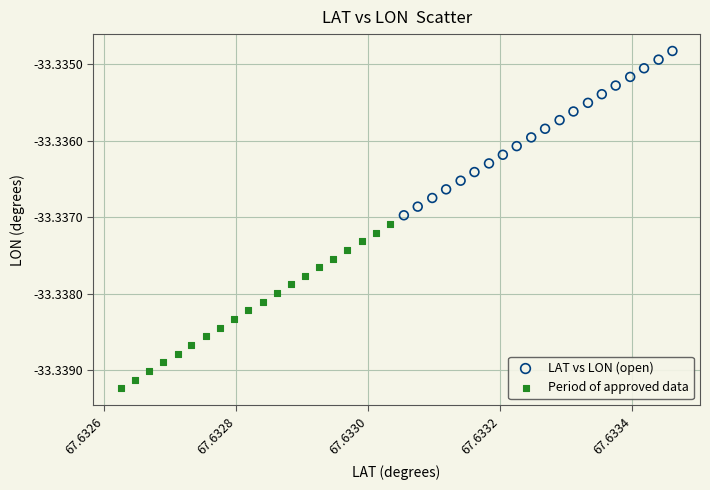

Which series reaches the minimum Y coordinate?

Period of approved data